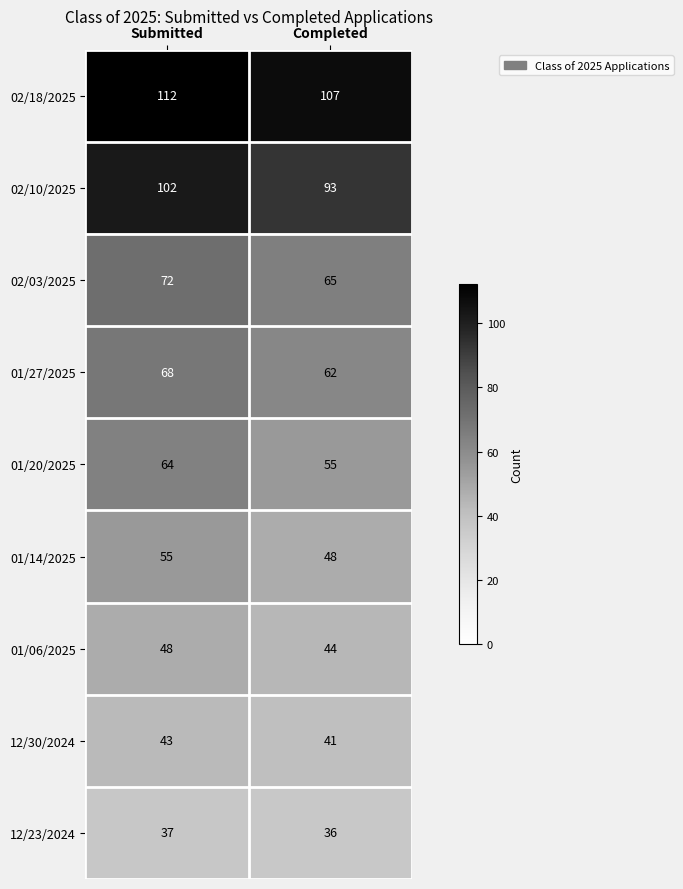

What is the minimum value for 12/30/2024?

41